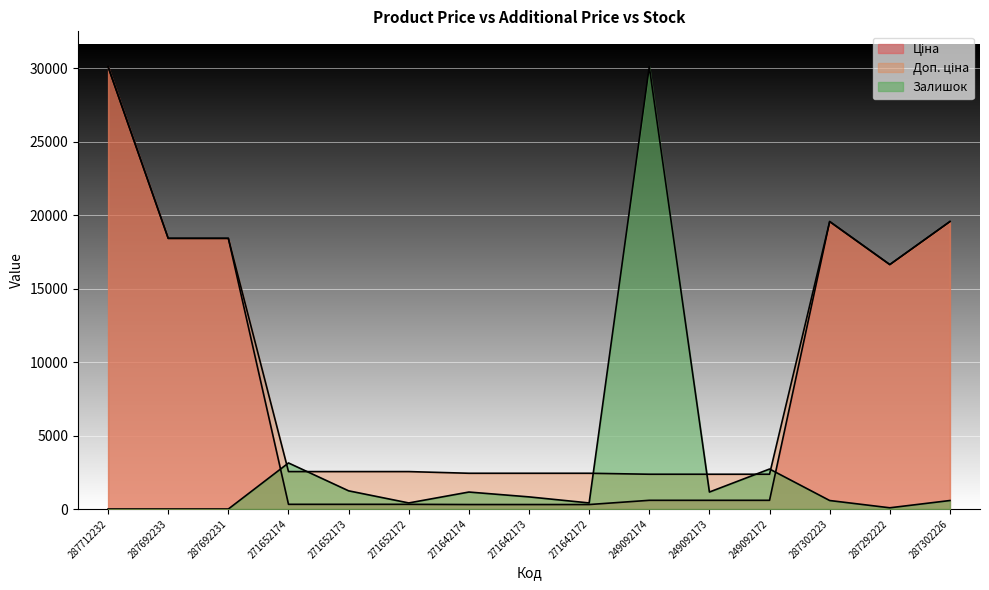

What is the difference between the second highest and second lowest values in the Ціна series?

19260.8